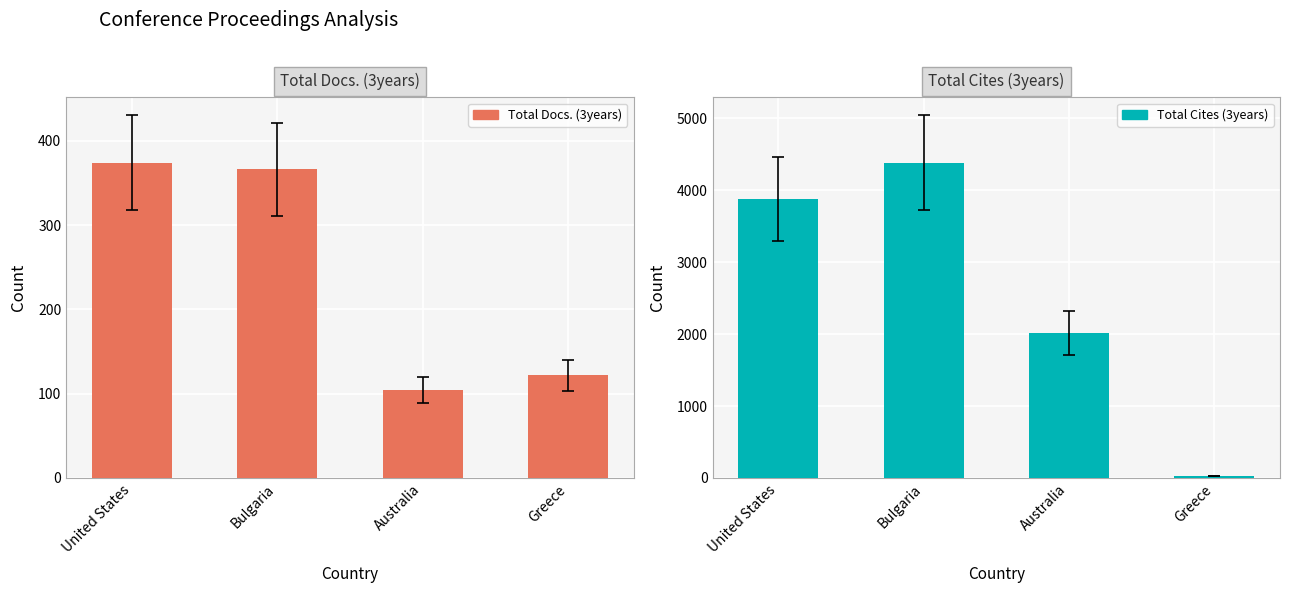

At how many categories does at least one series exceed 358?

3